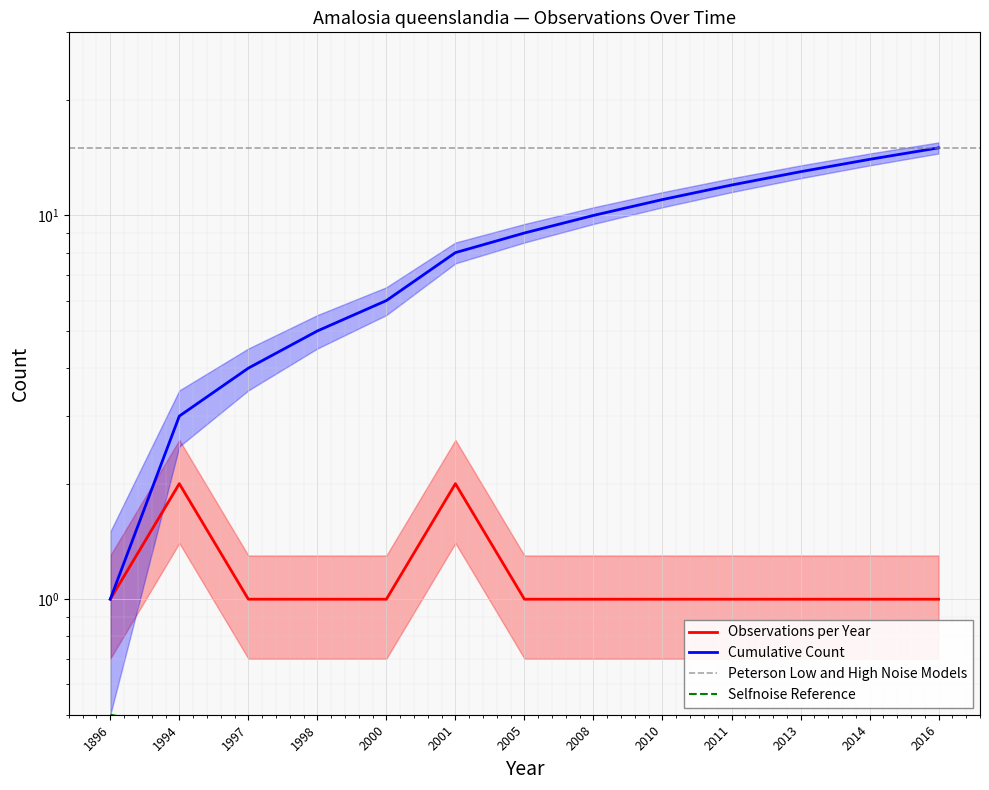

Between 2008 and 2011, which series saw the biggest shift?

Cumulative Count